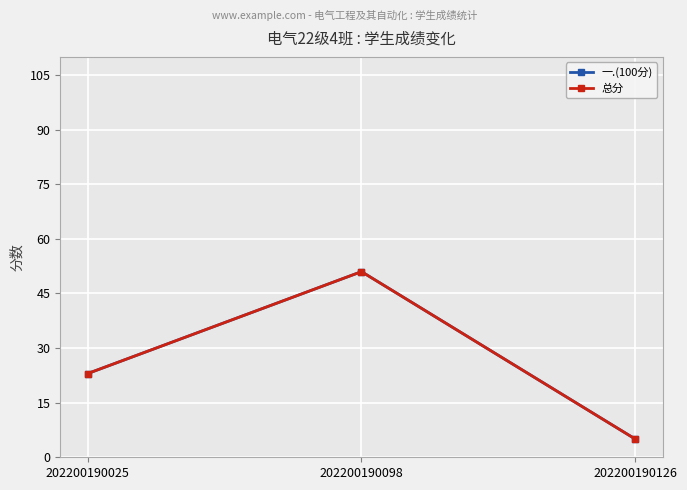

Where is 总分 nearest to the value 28?

202200190025